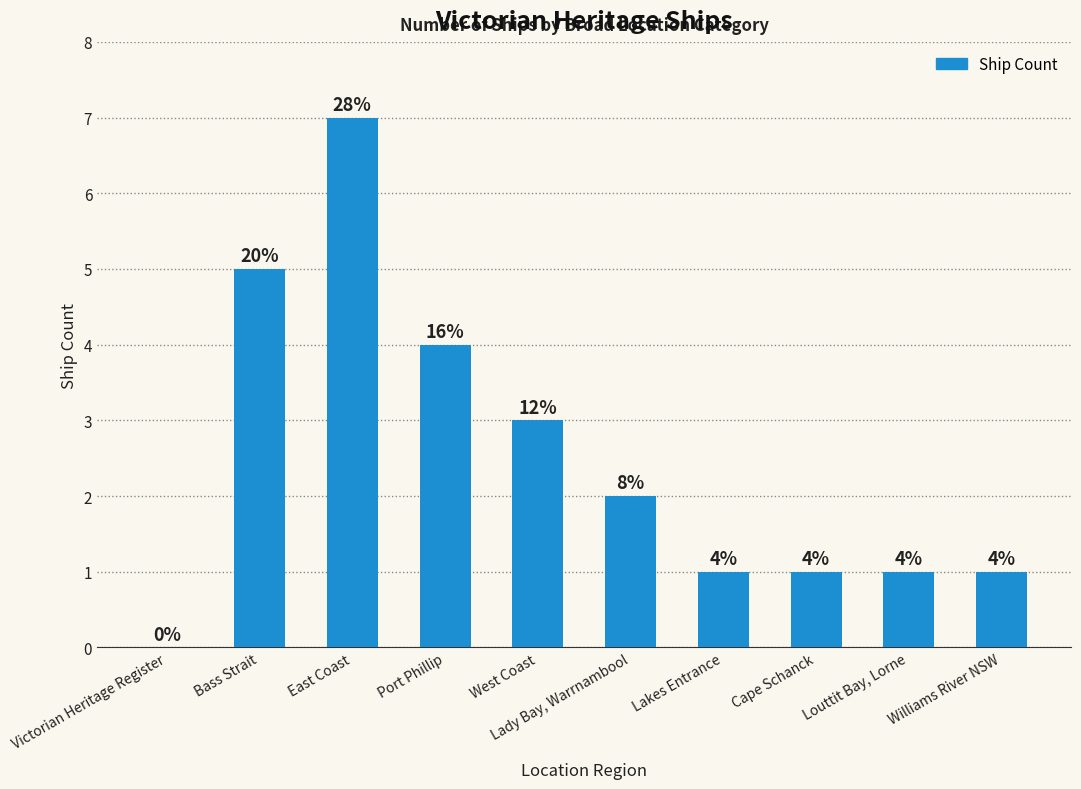

True or false: the data shows 1 at Lady Bay, Warrnambool.

False